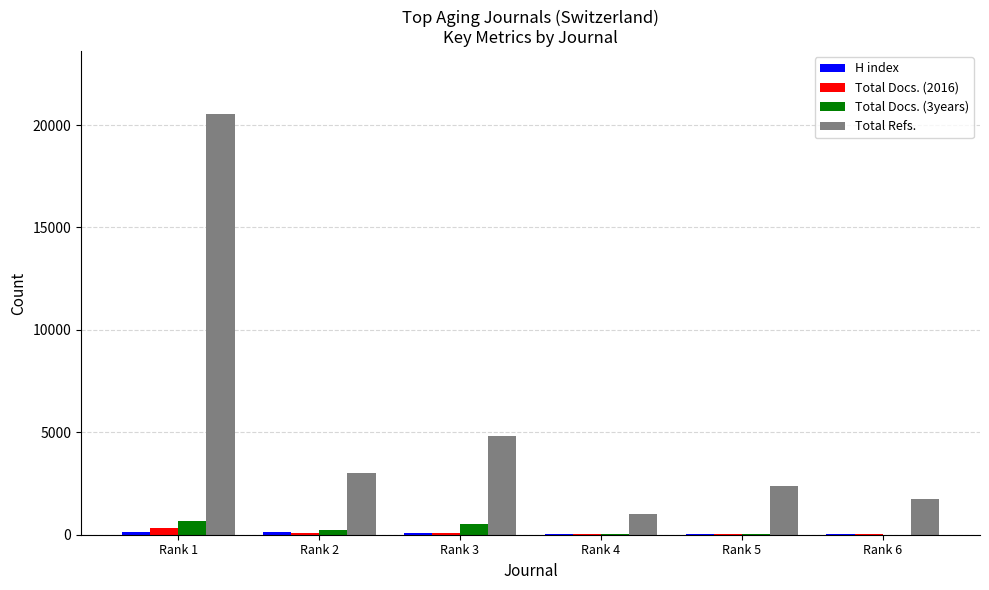

What is the sum of all Total Docs. (2016) values?

585